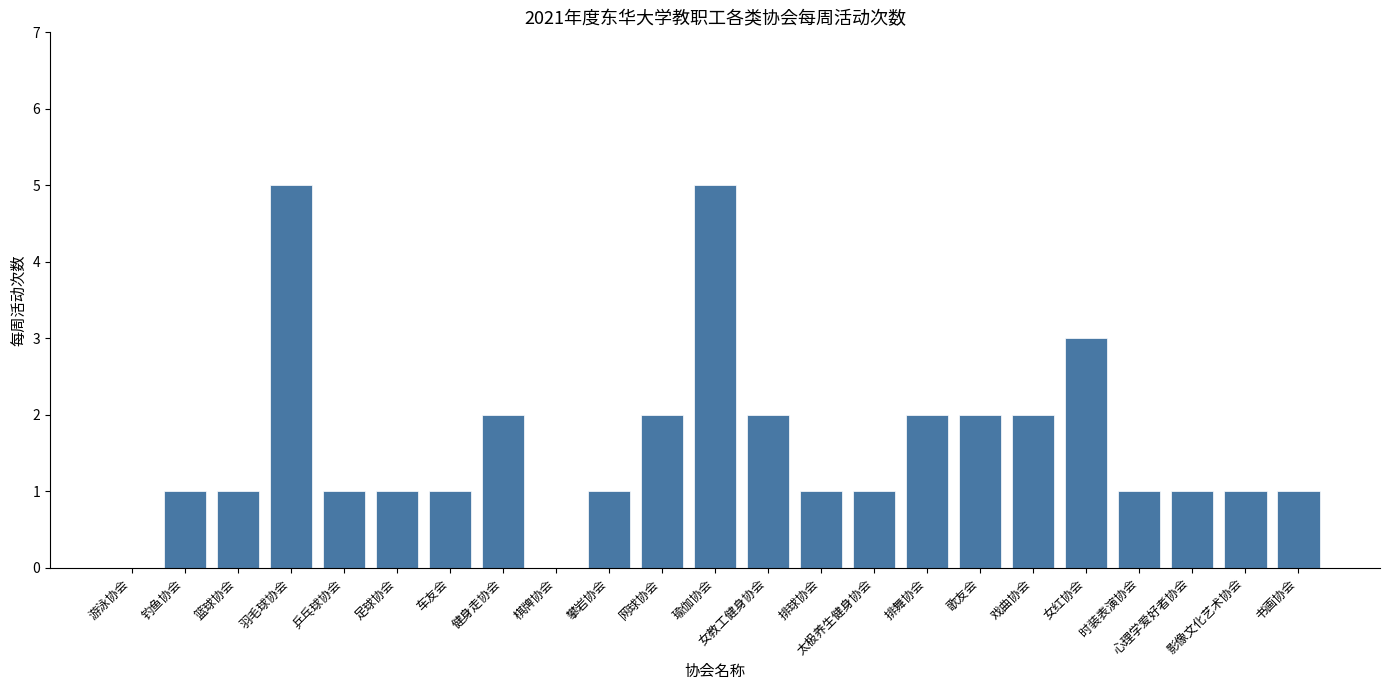

The chart shows a value of 1 at 影像文化艺术协会. True or false?

True